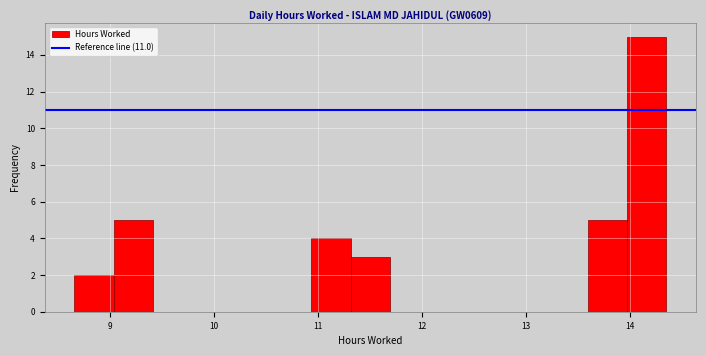

Read against the x-axis, roughly where is the centre of the tallest bar?

14.2